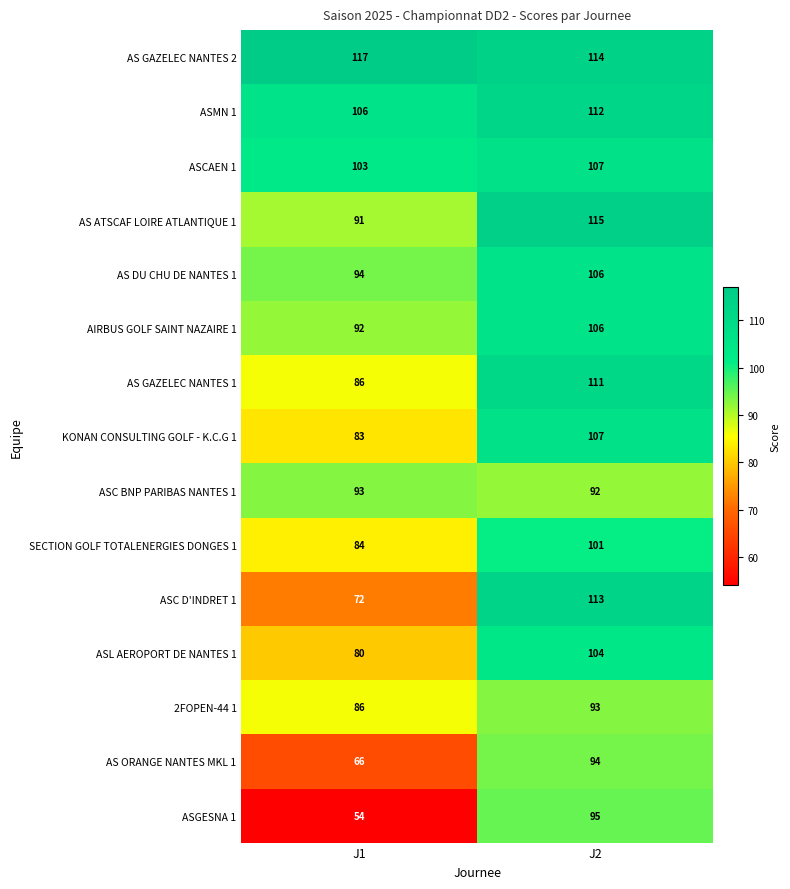

What is the difference between the highest and lowest values at J1?

63